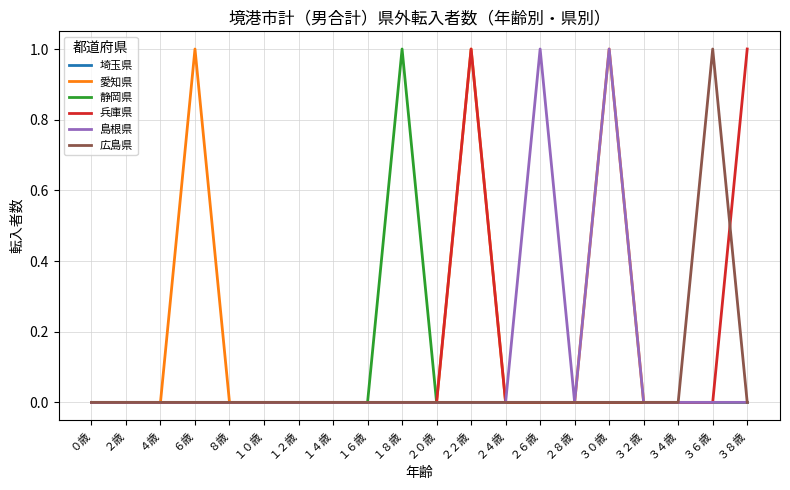

The value of 愛知県 at ２４歳 is 0. True or false?

True